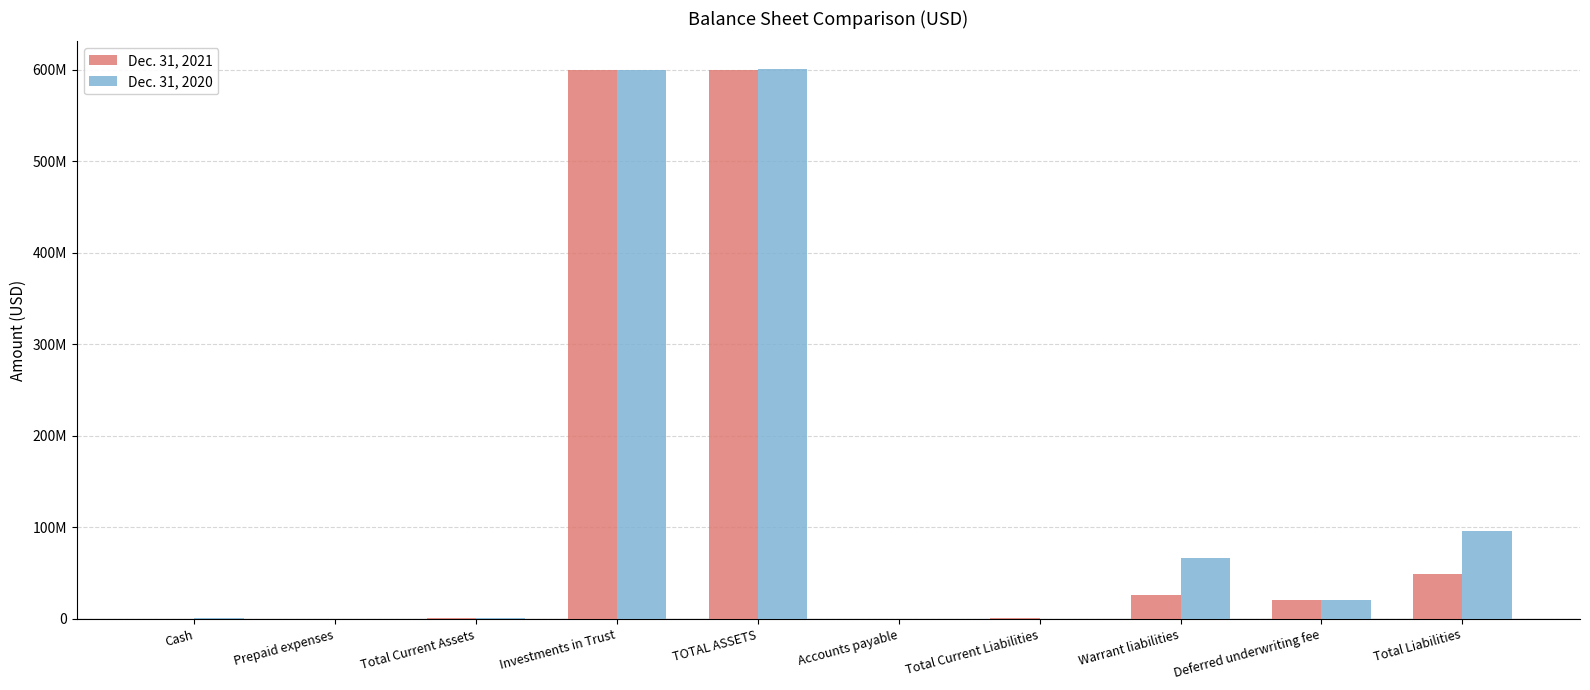

Reading left to right, list all the values displayed in this chart.

Dec. 31, 2021: Cash=67132	Prepaid expenses=375624	Total Current Assets=442756	Investments in Trust=600046438	TOTAL ASSETS=600489194	Accounts payable=103247	Total Current Liabilities=571483	Warrant liabilities=26048000	Deferred underwriting fee=21000000	Total Liabilities=48634480
Dec. 31, 2020: Cash=1194821	Prepaid expenses=20949	Total Current Assets=1215770	Investments in Trust=600008617	TOTAL ASSETS=601224387	Accounts payable=2250	Total Current Liabilities=5443	Warrant liabilities=66440000	Deferred underwriting fee=21000000	Total Liabilities=95928721